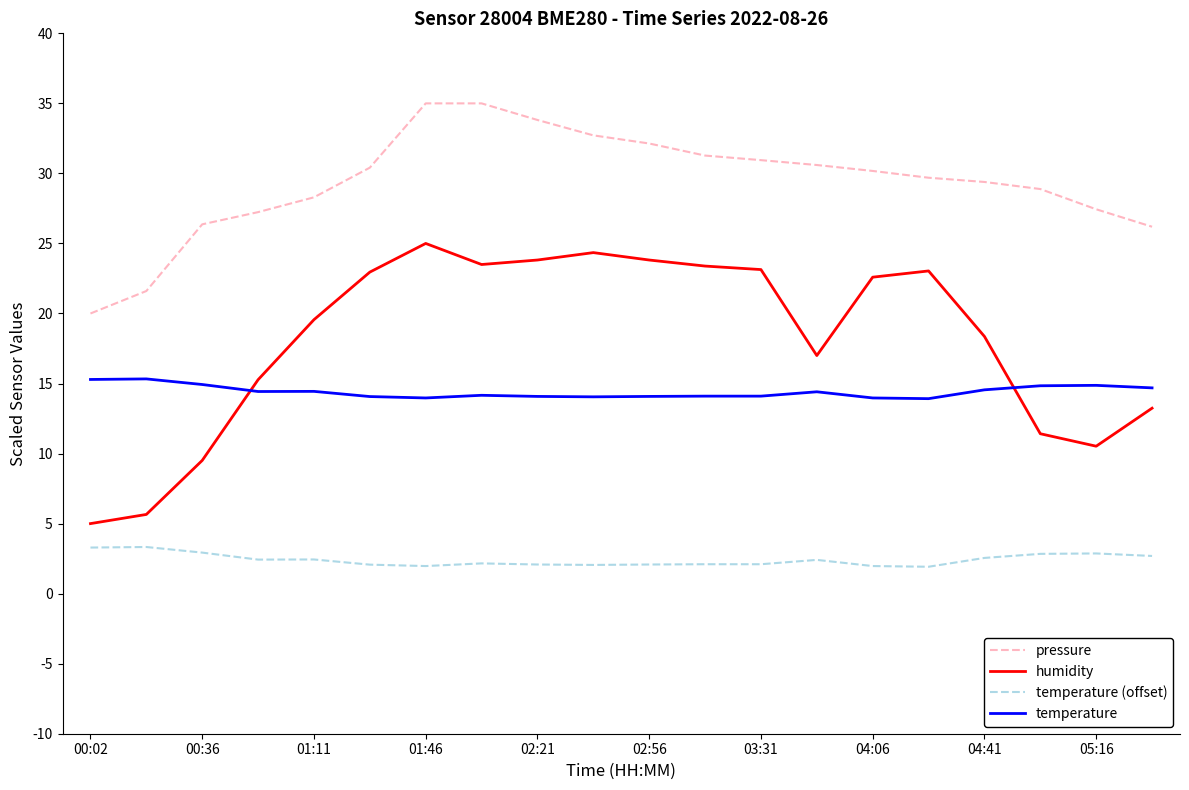

What is the difference between the maximum and minimum values in the pressure series?

15.0